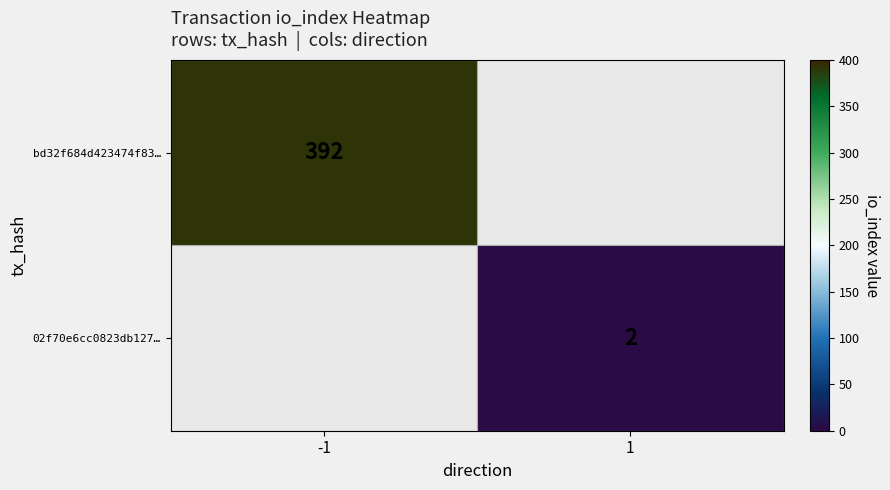

At which category does the chart reach its minimum across all series?

1